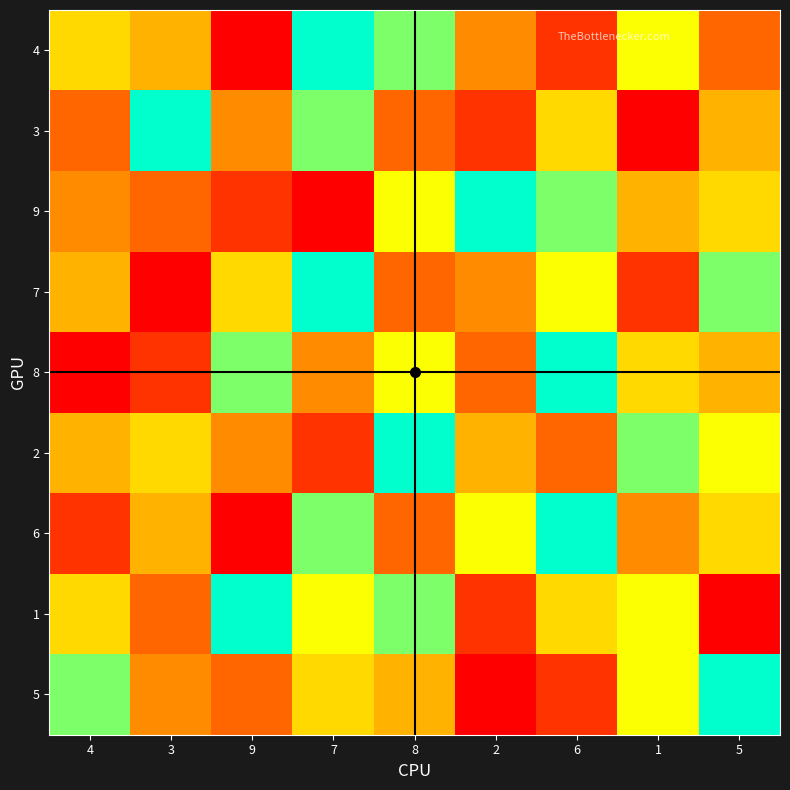

What is the total value across all series at 7?

54